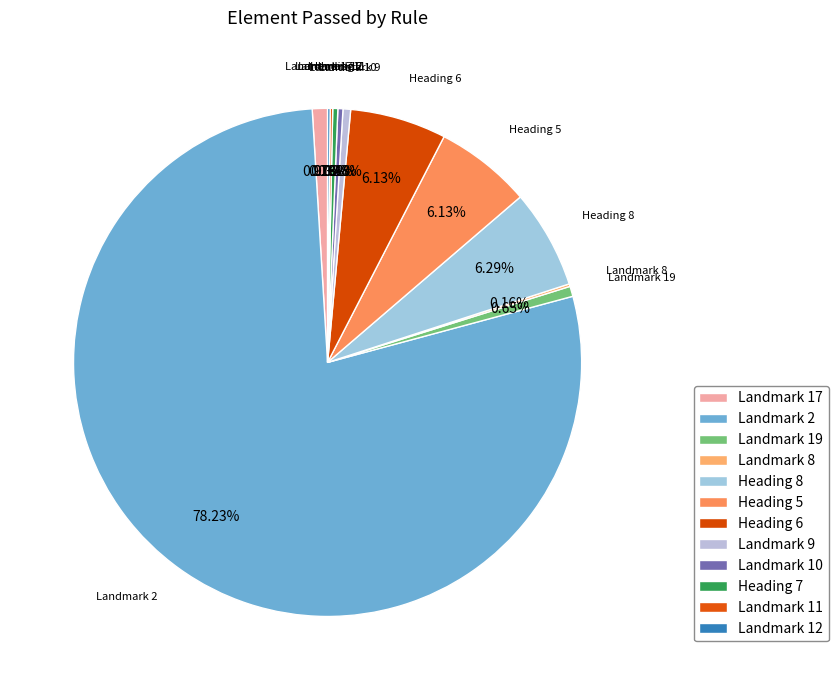

What is the smallest slice in the pie chart?

Landmark 8